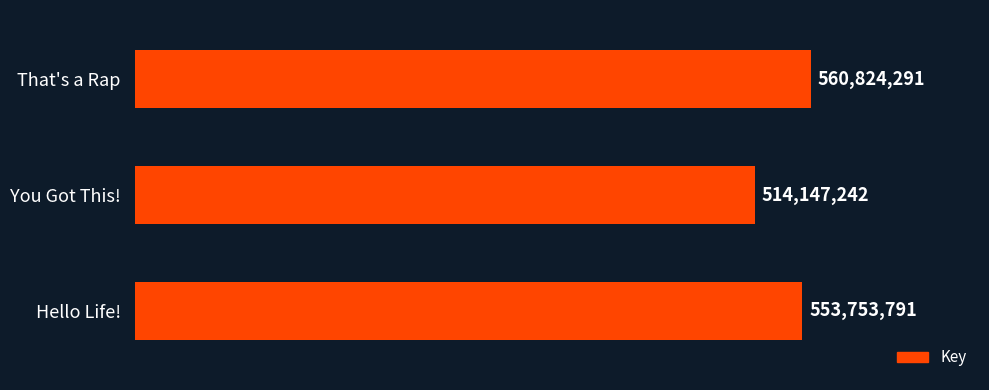

Does the chart contain any negative values?

No